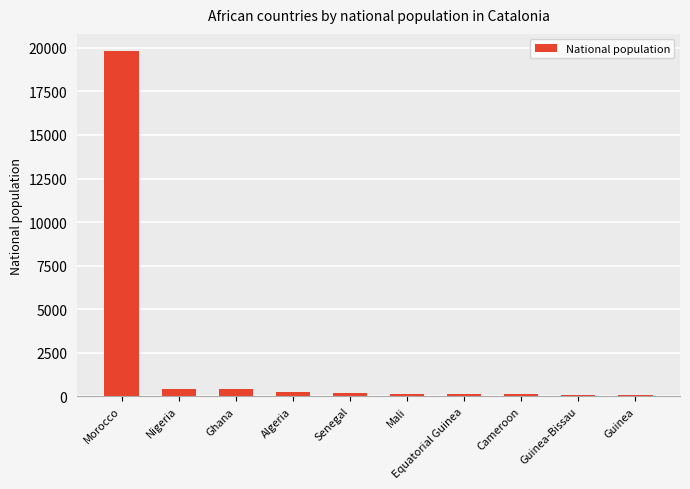

What is the label of the 8th bar from the right?

Ghana